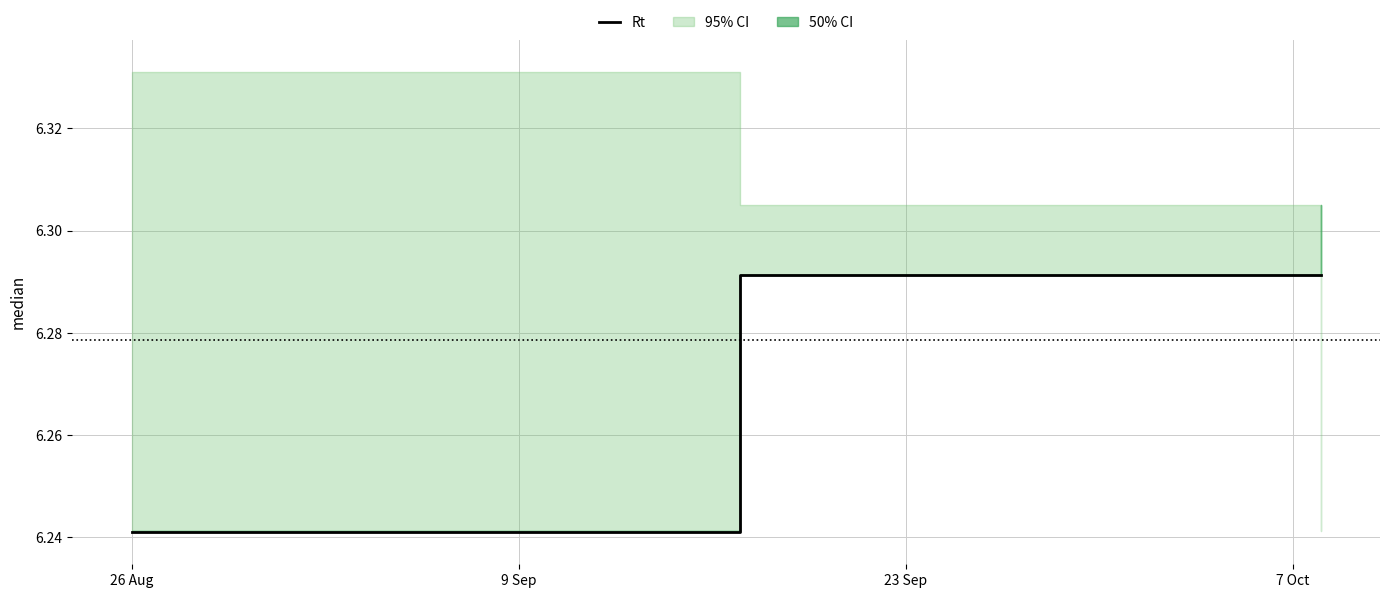

Does the chart have visible grid lines?

Yes